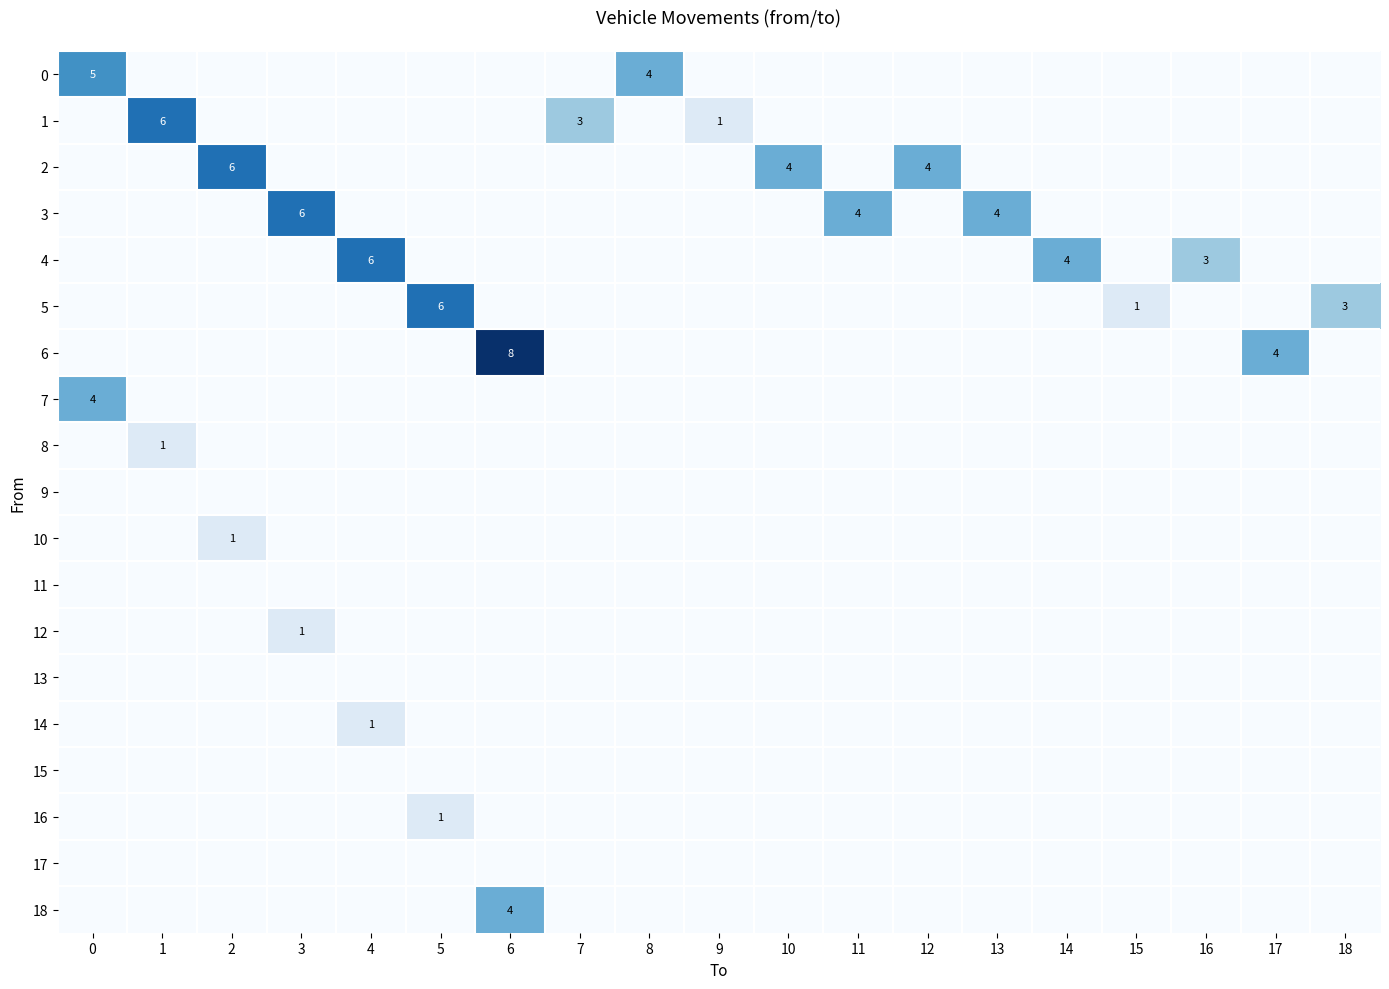

The value of 6 at 0 is -5. True or false?

False